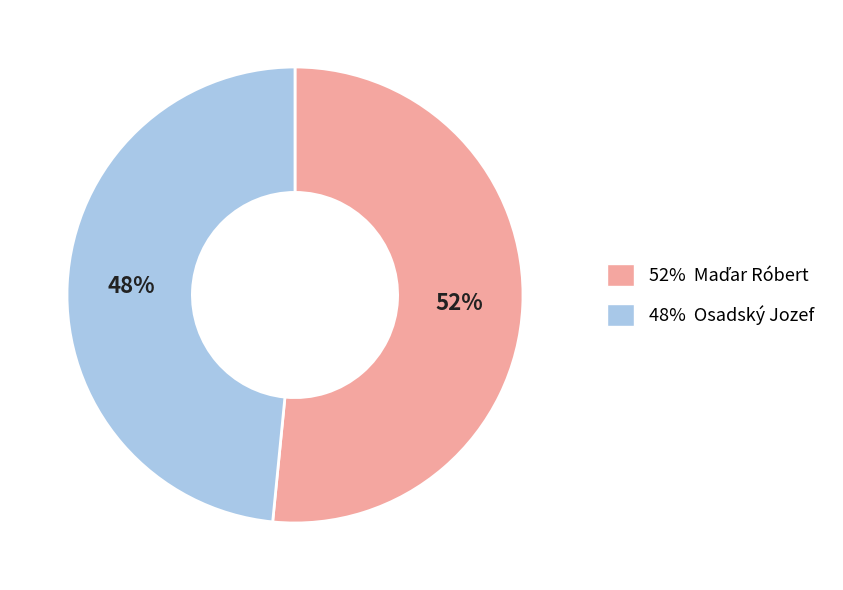

To the nearest percent, what portion does 48% Osadský Jozef represent?

48%